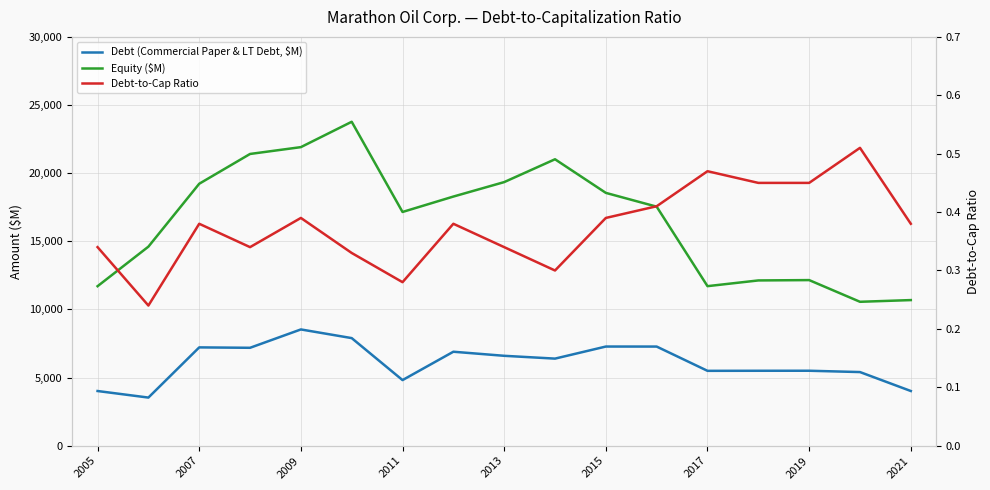

Which series has the largest range (max minus min)?

Equity ($M)